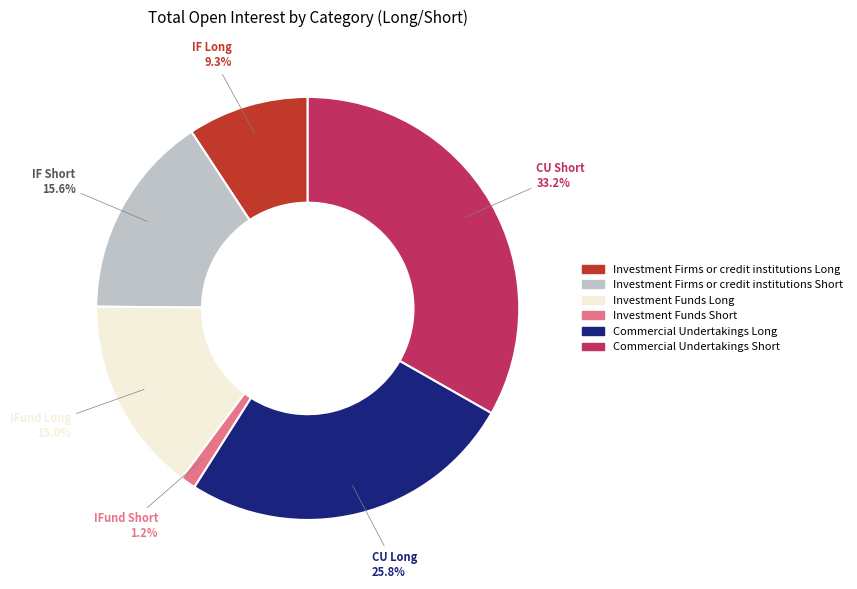

Does any single category account for the majority?

No